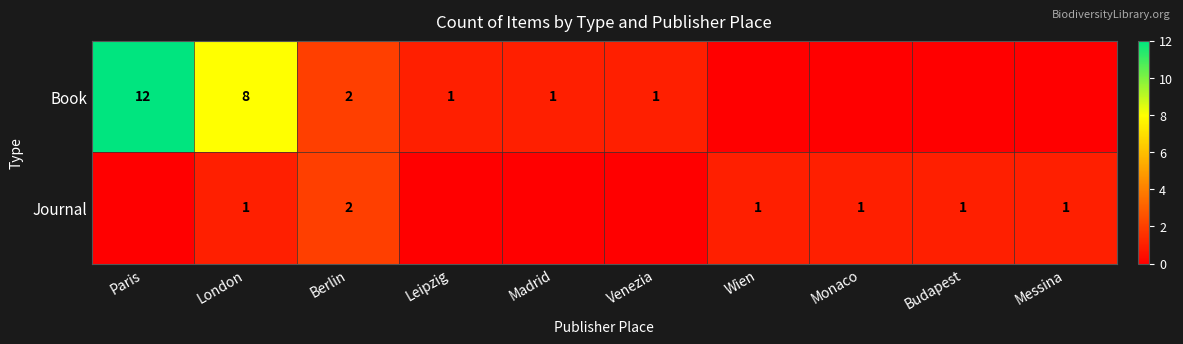

What is the total value across all series at Berlin?

4